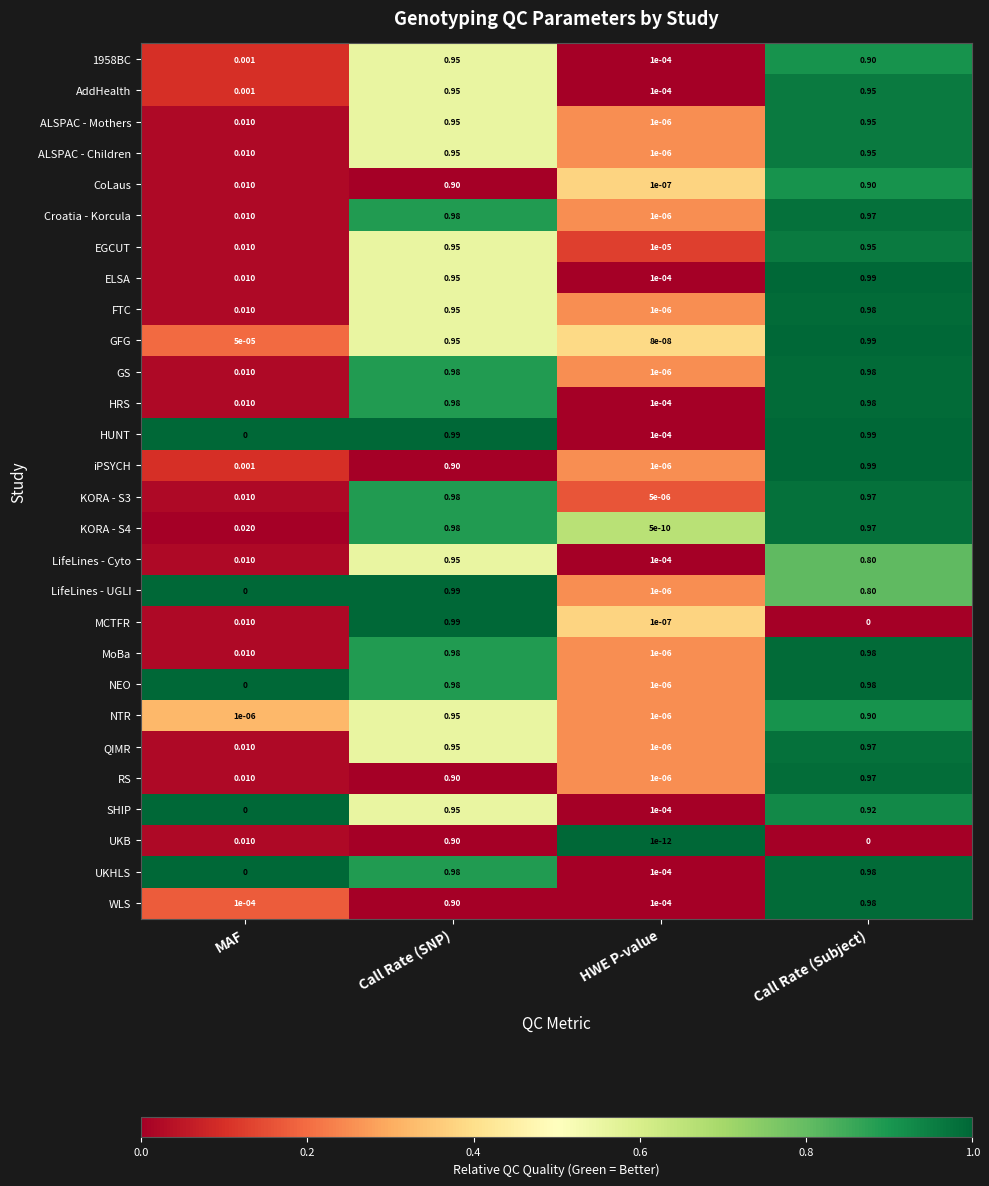

Which series has the largest total across all categories?

HUNT